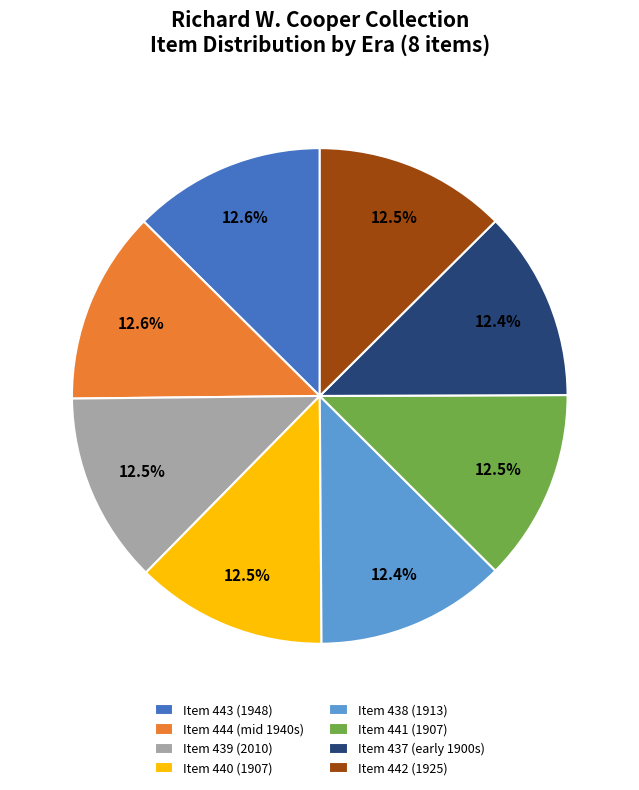

The Item 439 (2010) slice represents 18% of the pie. True or false?

False